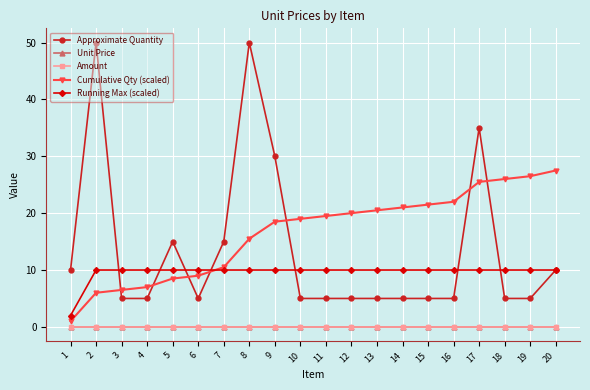

Is this an area chart (filled region under the line)?

No